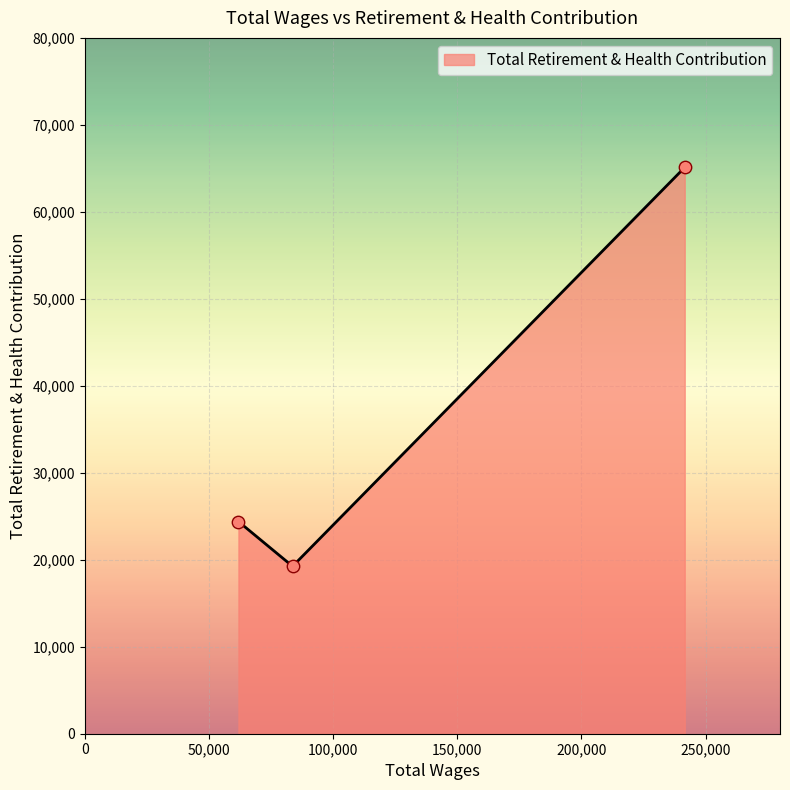

What is the maximum value shown in the chart?

65112